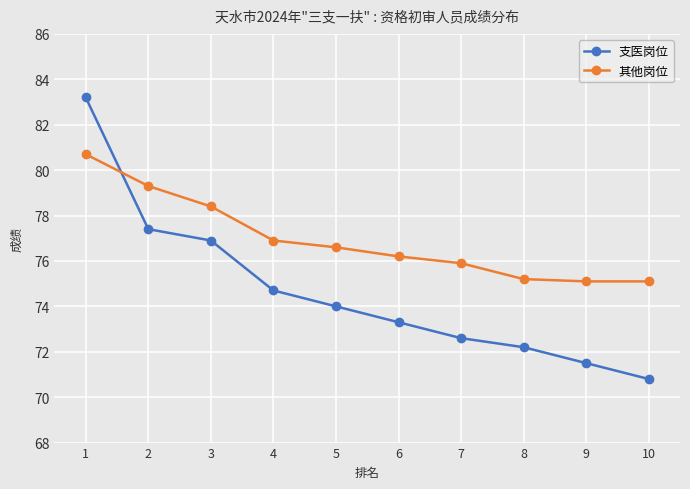

List the labels in order of 支医岗位 value, smallest first.

10, 9, 8, 7, 6, 5, 4, 3, 2, 1